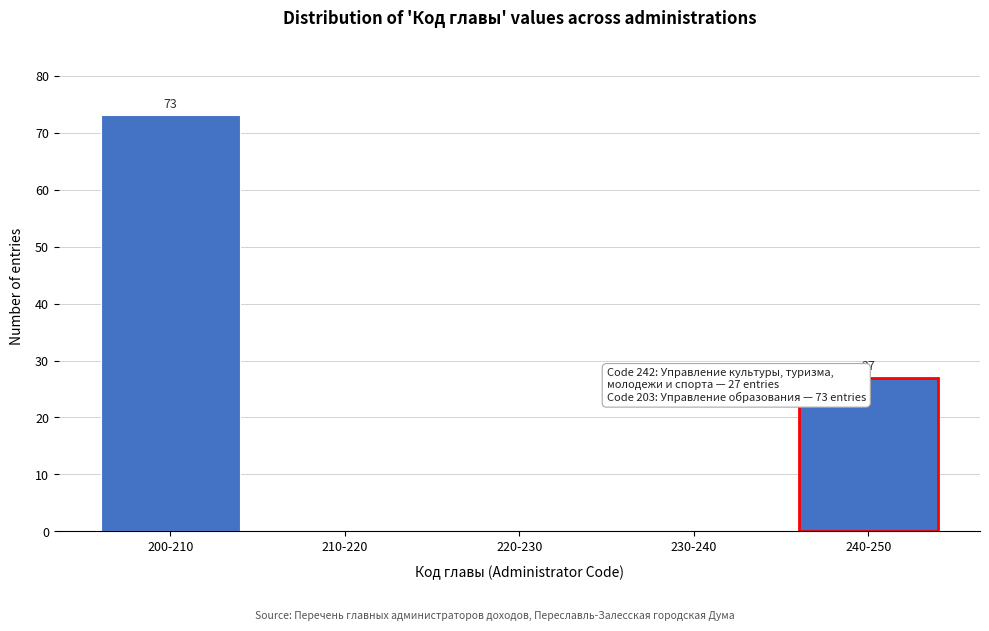

Reading left to right, transcribe all the data shown in this chart.

200-210=73	210-220=0	220-230=0	230-240=0	240-250=27